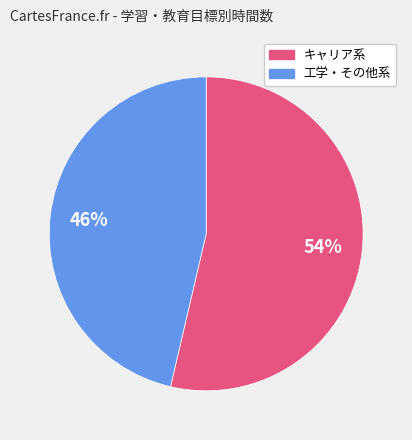

Is there a majority slice in this chart?

Yes